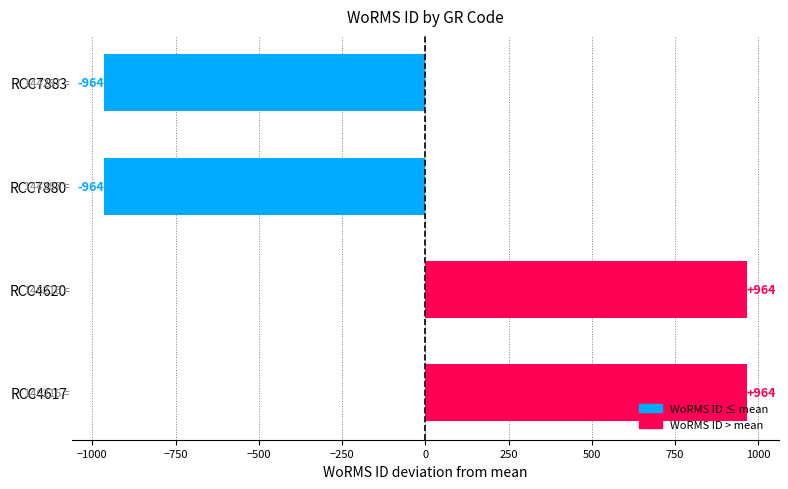

Which has a higher value, RCC4617 or RCC7880?

RCC4617